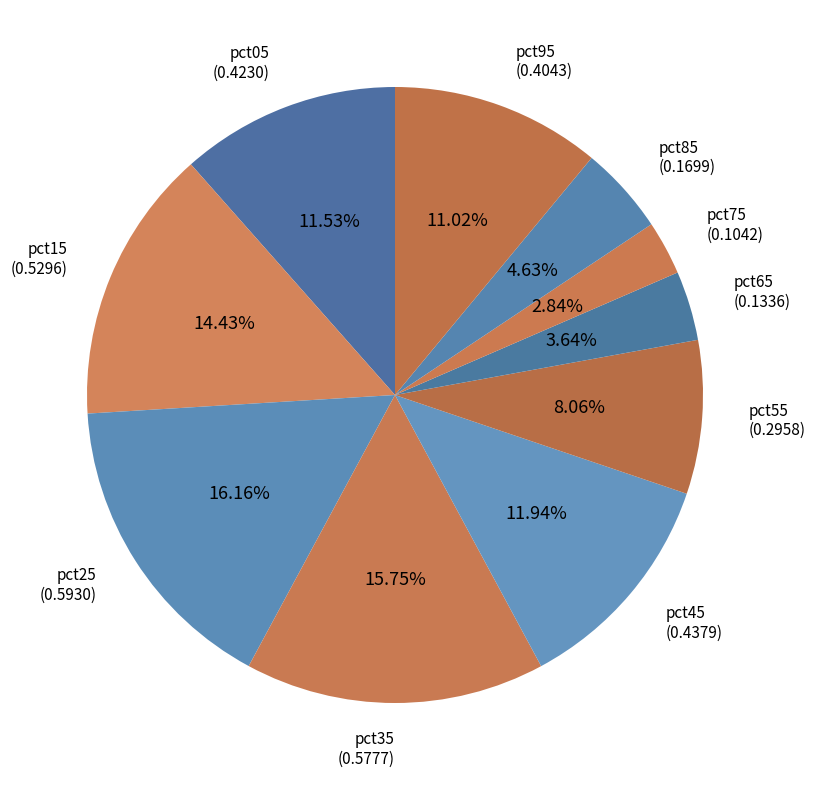

Which category has the biggest portion of the pie?

pct25